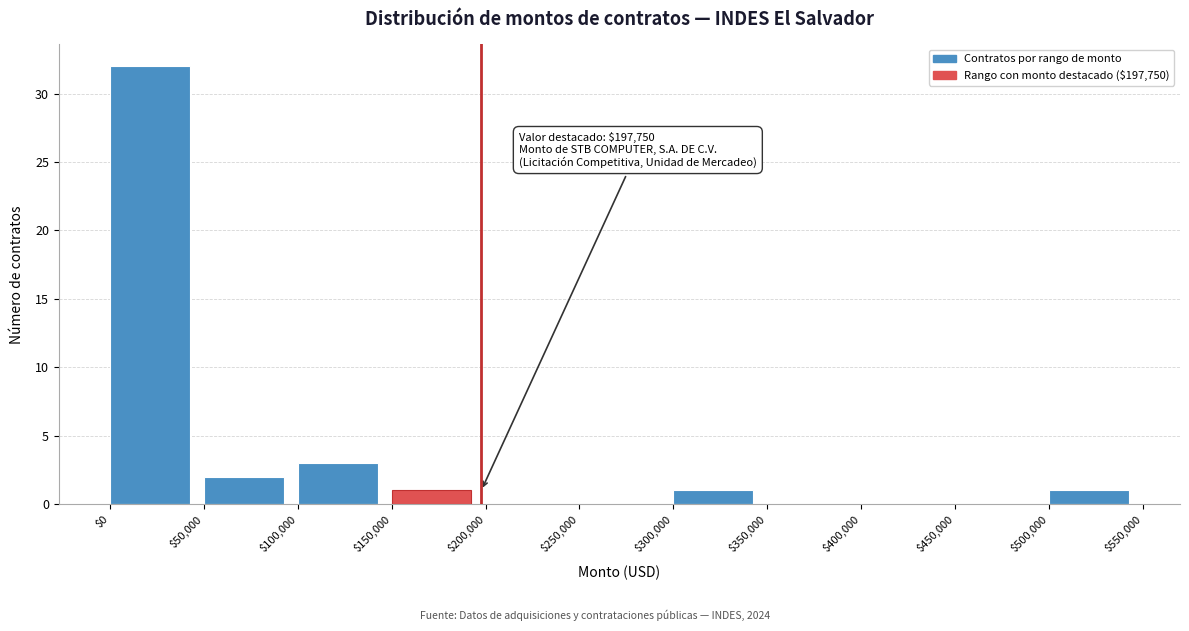

Which range on the x-axis has the tallest bar?

$0 to $50,000